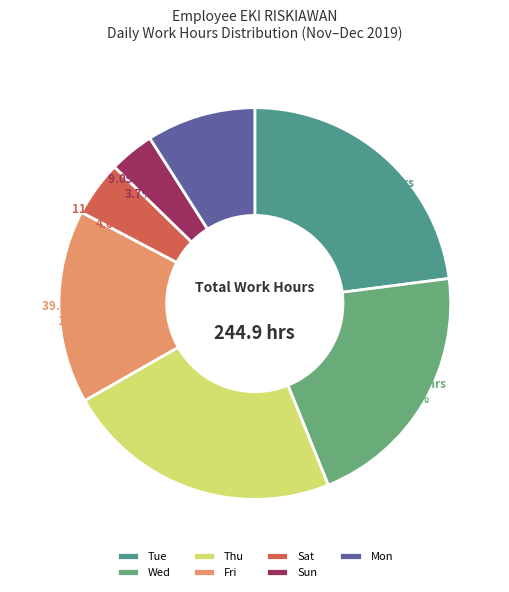

To the nearest percent, what is the average slice percentage?

14%